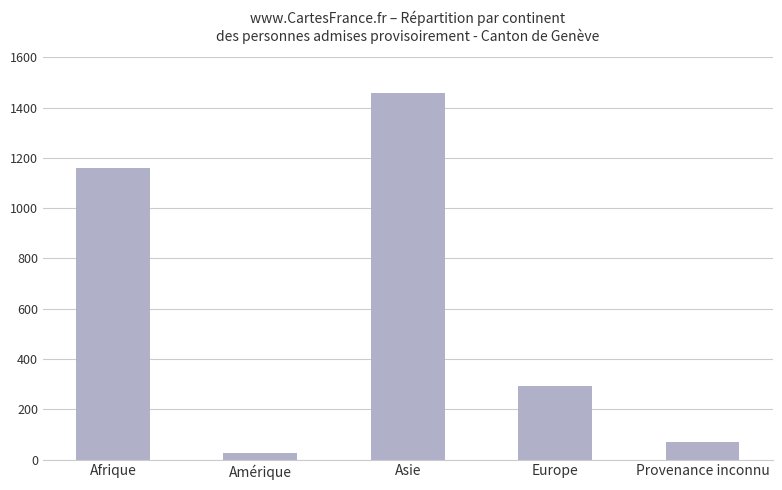

What is the smallest value displayed?

28